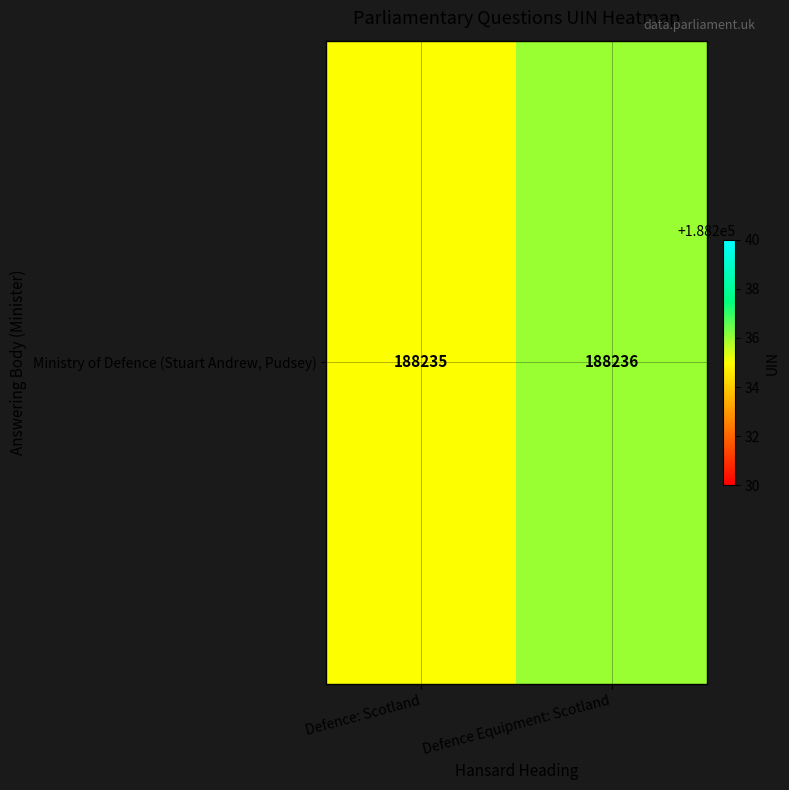

Reading left to right, transcribe all the data shown in this chart.

188235	188236